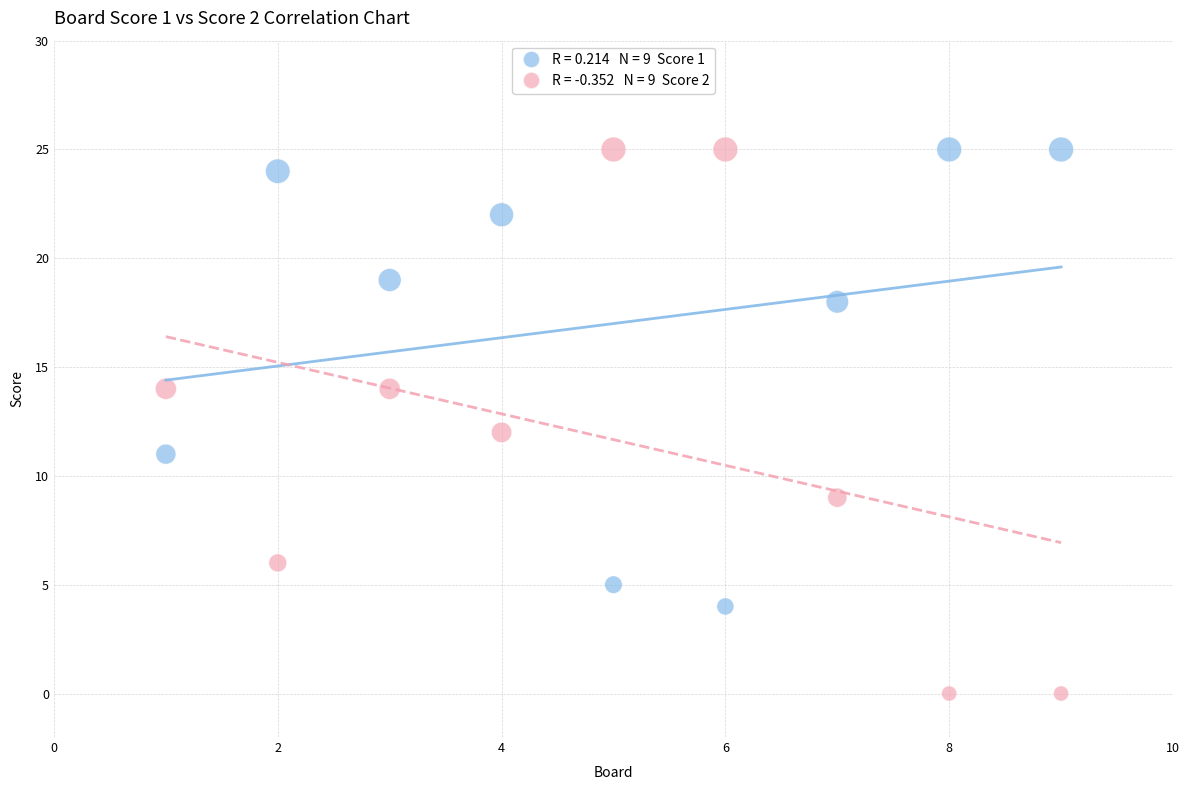

Across all data points, what is the range of Y values (max minus min)?

25